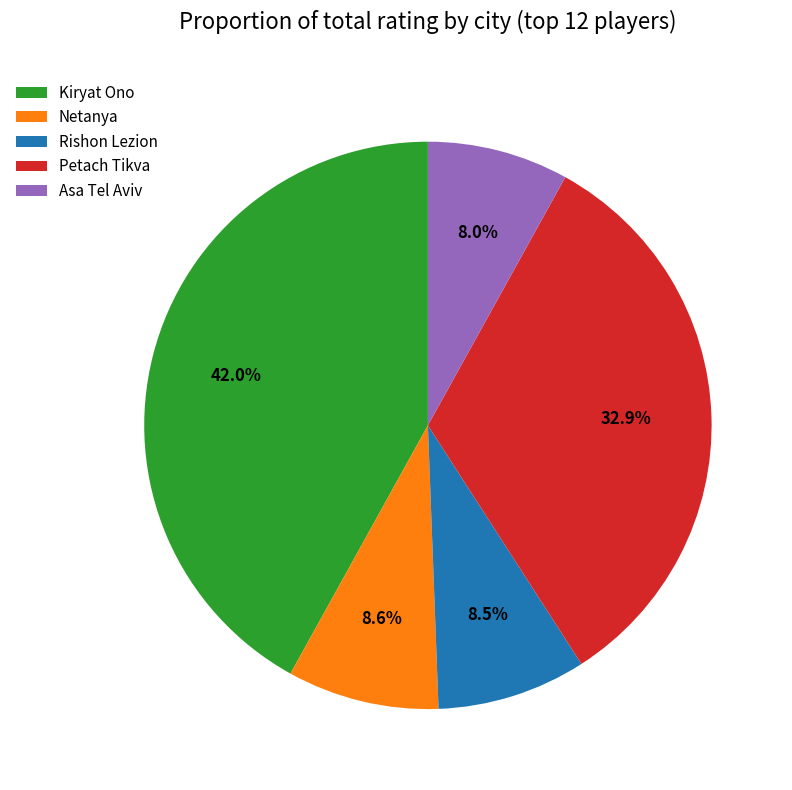

Which category has the biggest portion of the pie?

Kiryat Ono